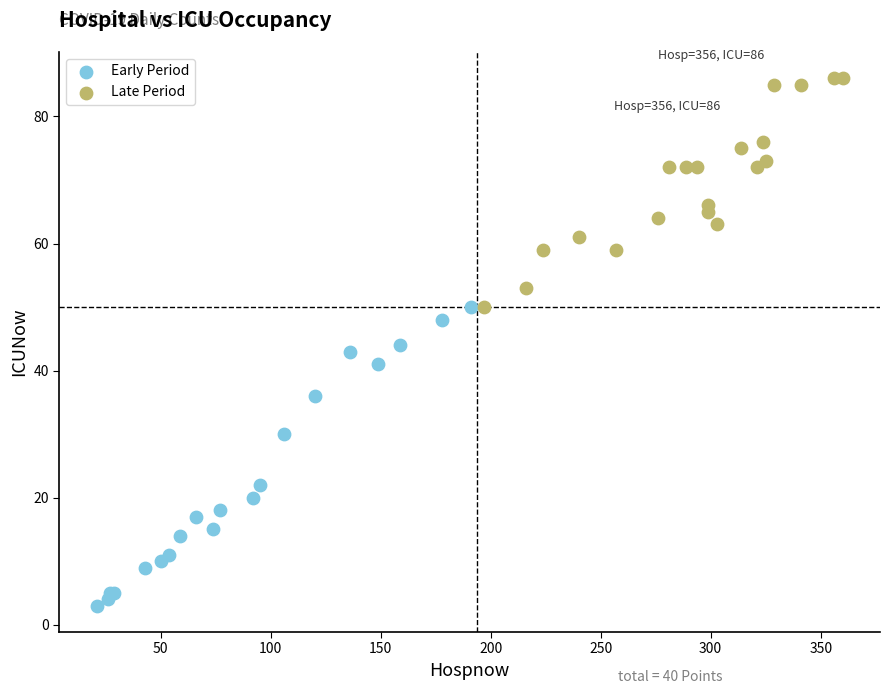

Which series contains the highest Y value?

Late Period